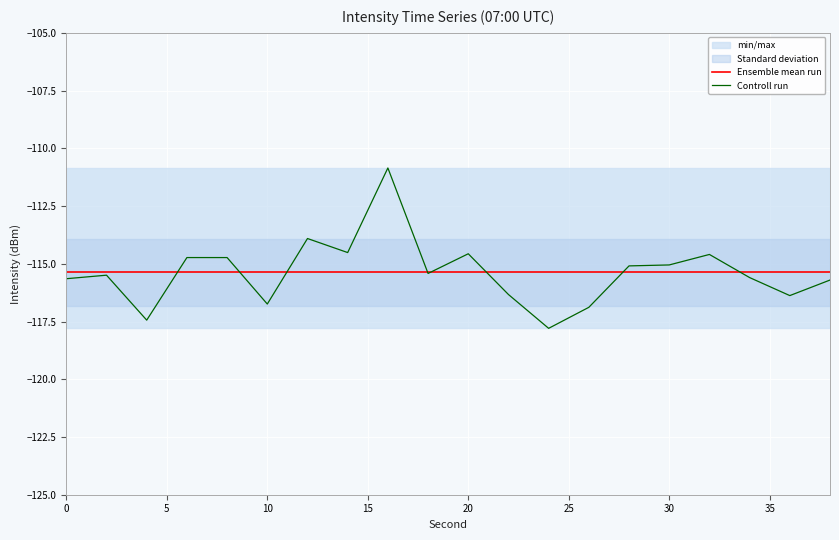

Is this an area chart (filled region under the line)?

No